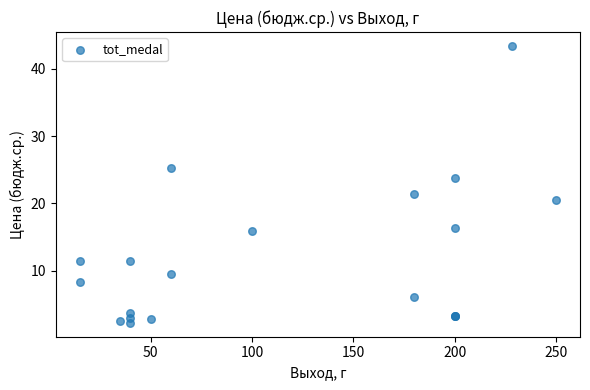

What Y value in the scatter plot is closest to 22?

21.3